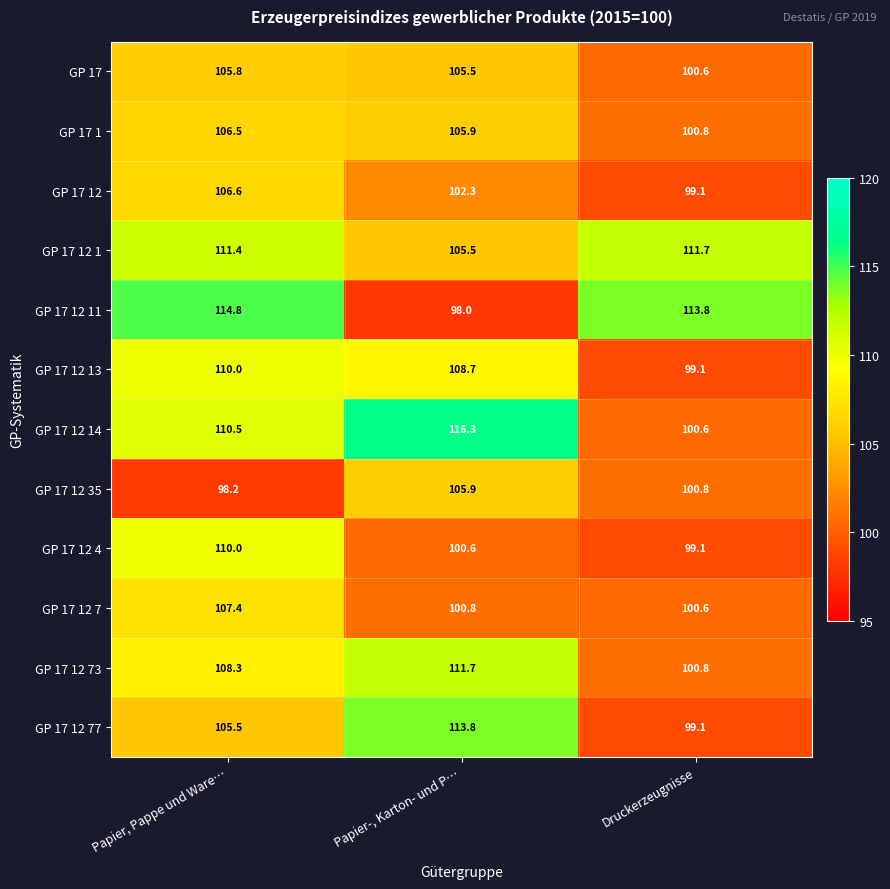

Which series has the widest spread of values?

GP 17 12 11